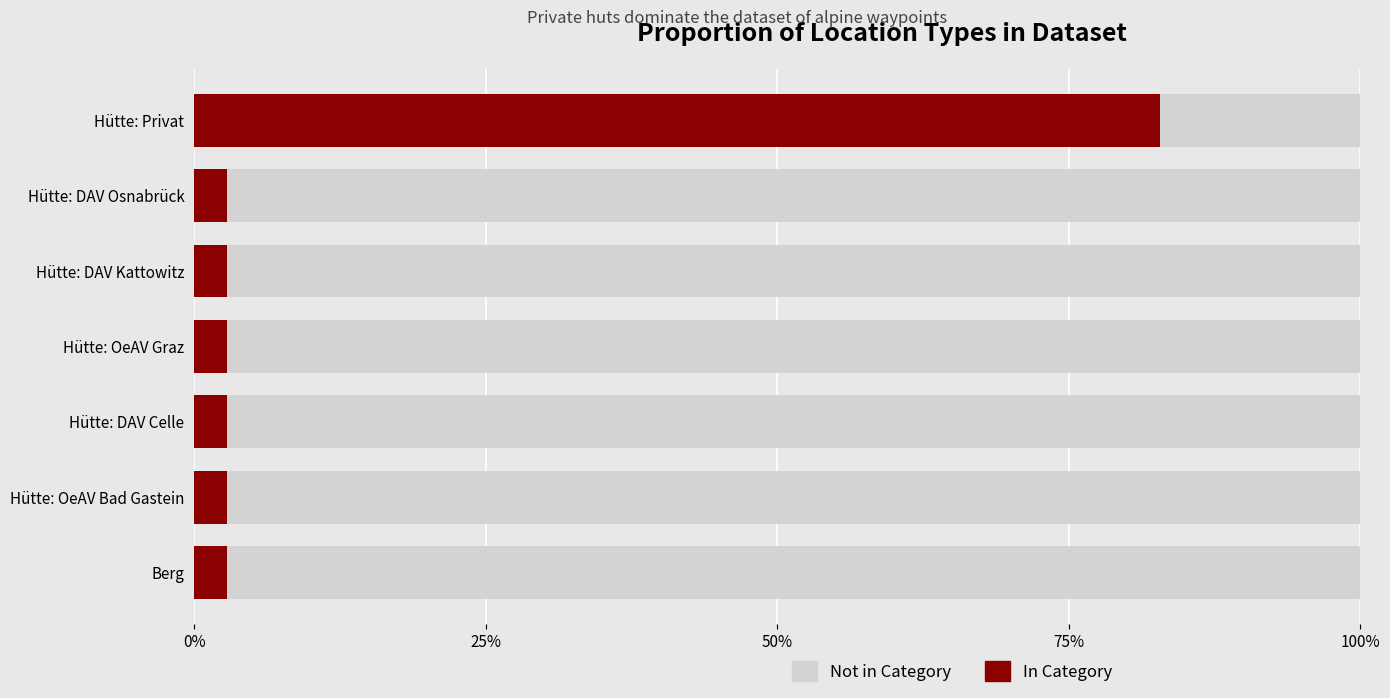

How many bars are there in total?

14